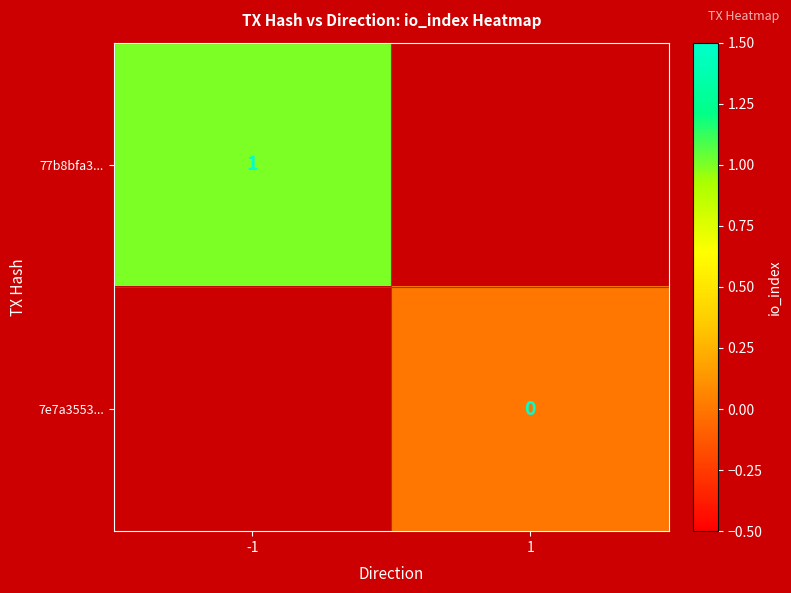

Is it true that 77b8bfa3... equals 1 at -1?

True